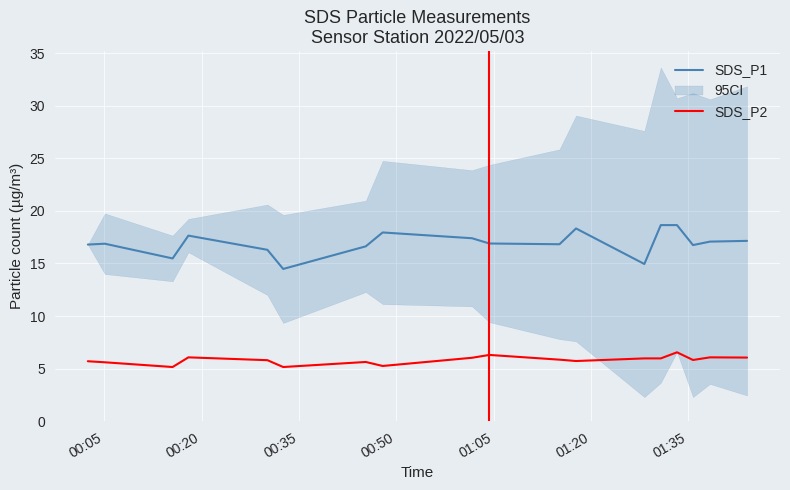

What is the difference between the maximum and minimum values in the SDS_P1 series?

4.2